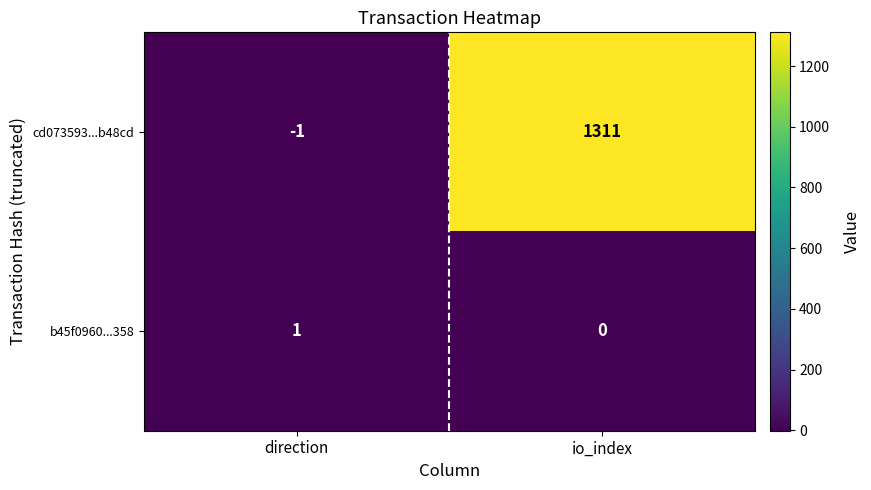

Reading left to right, what are all the values shown in this chart?

cd073593...b48cd: direction=-1	io_index=1311
b45f0960...358: direction=1	io_index=0